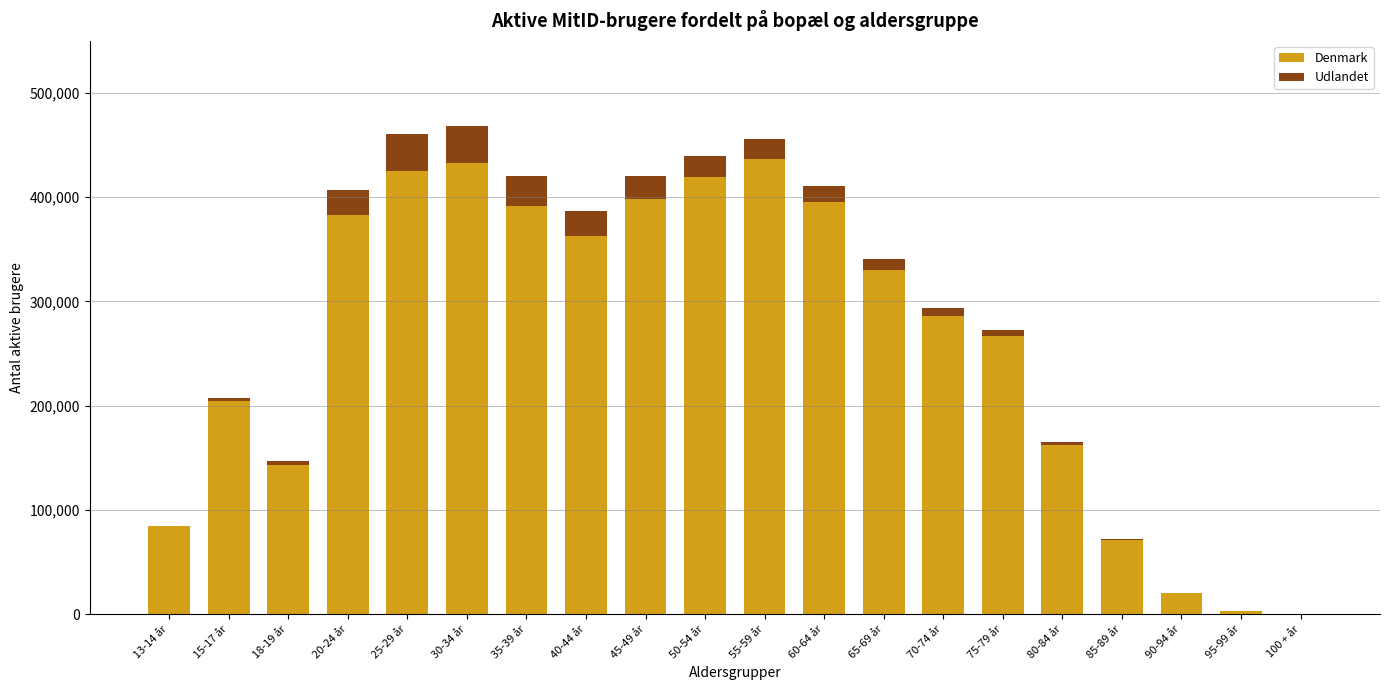

What is the maximum value for Denmark?

436320